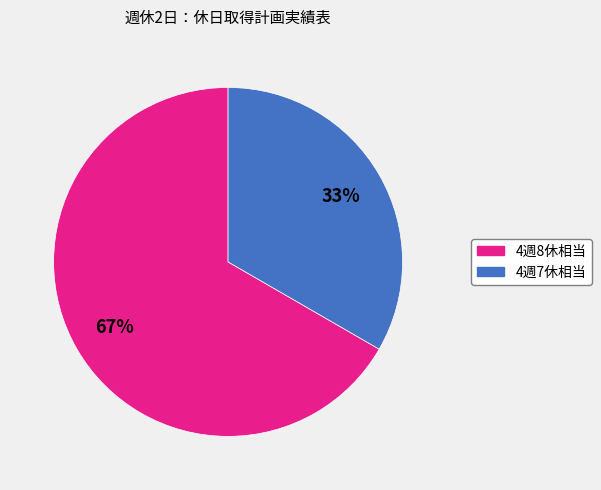

How many segments does this pie chart have?

2